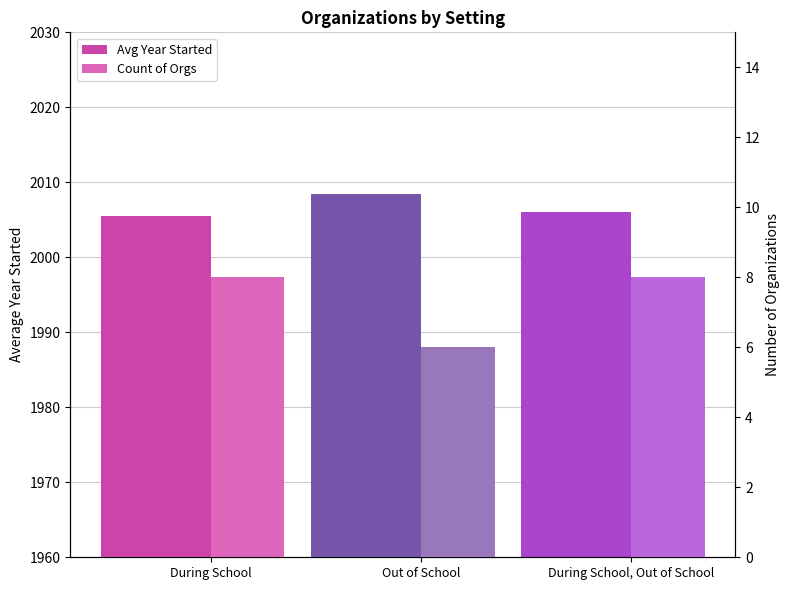

What position from the left is During School, Out of School?

3